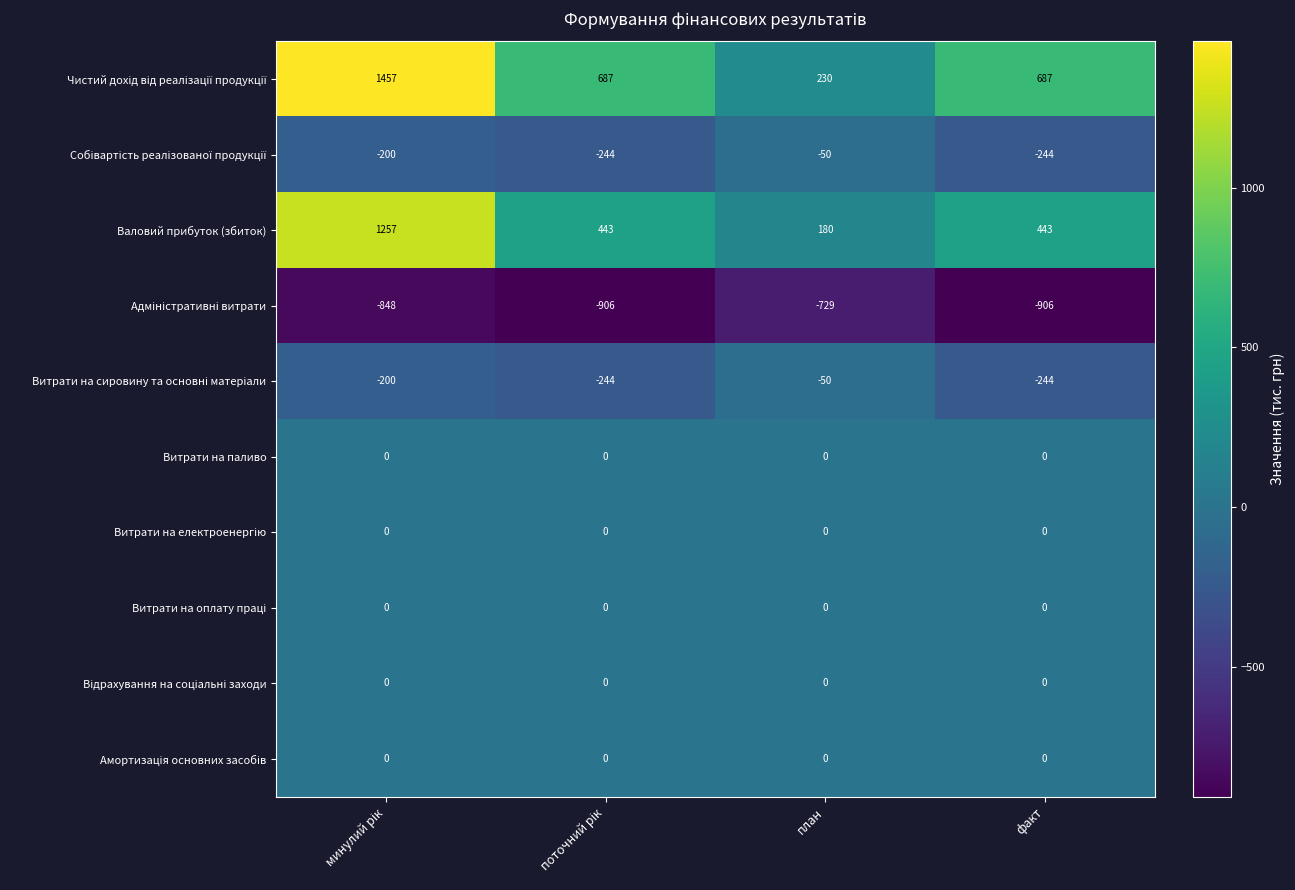

Is it true that Валовий прибуток (збиток) equals 288 at план?

False